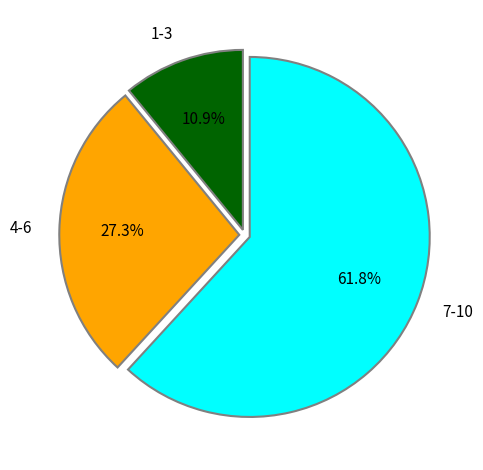

To the nearest percent, what is the average slice percentage?

33%